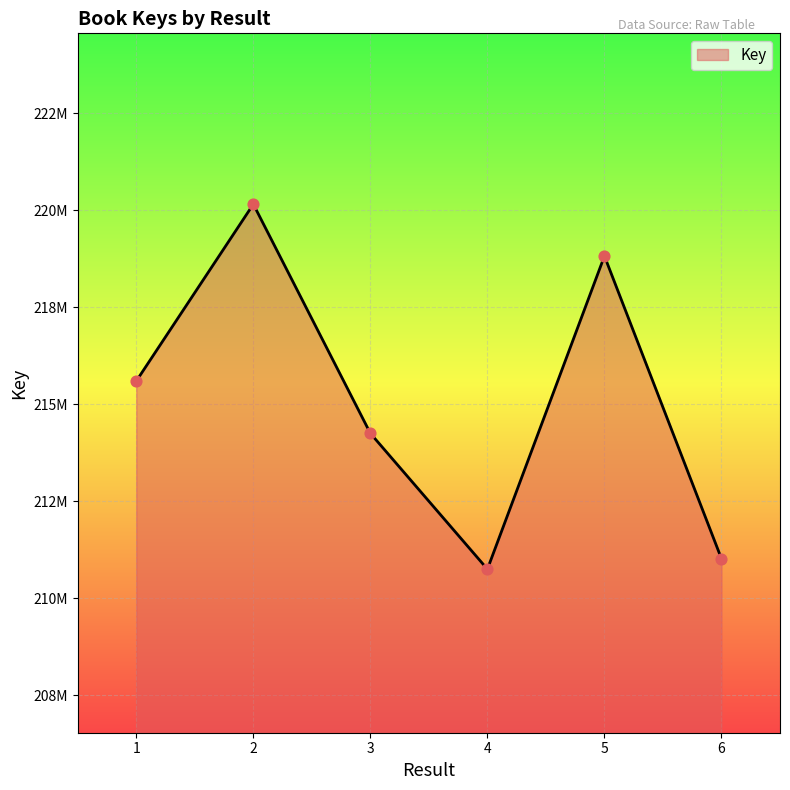

What is the ratio of the value at 6 to the value at 3?

1.0